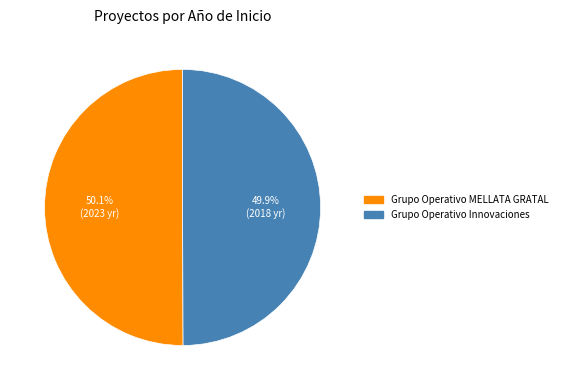

How many segments does this pie chart have?

2